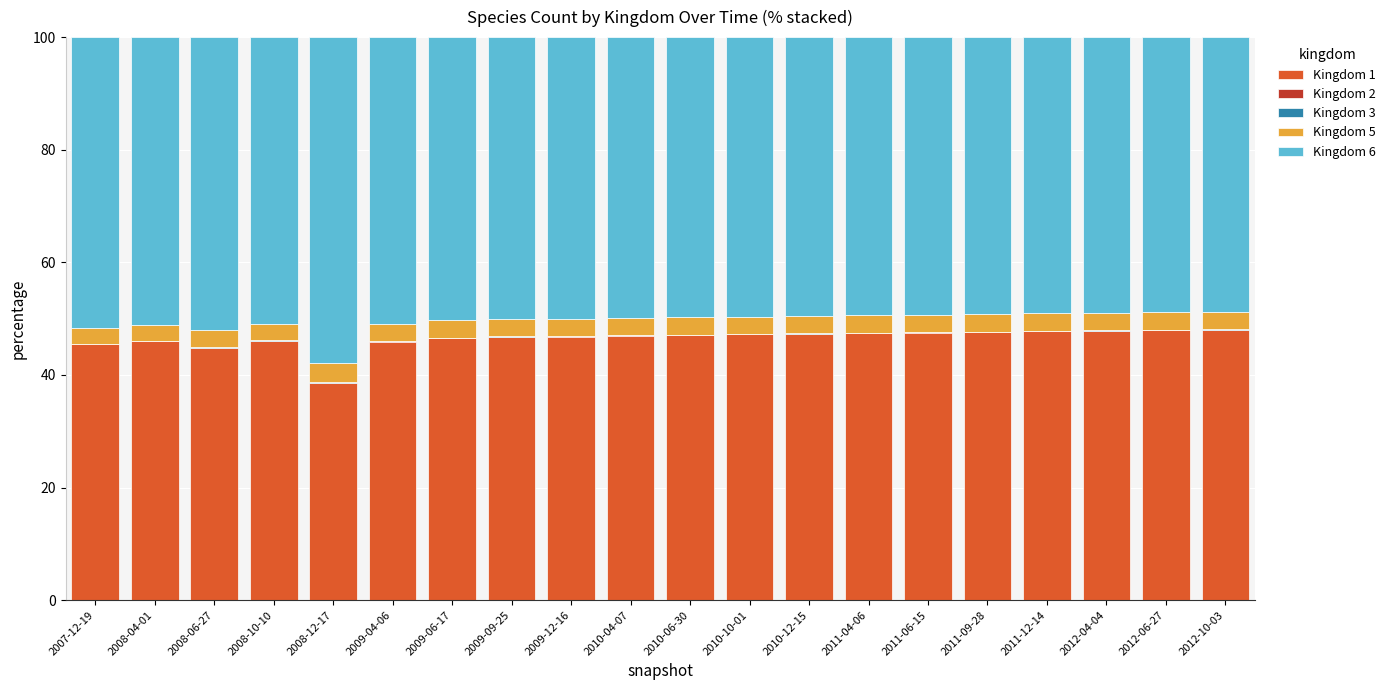

What is the highest value of the Kingdom 1 series?

48.0